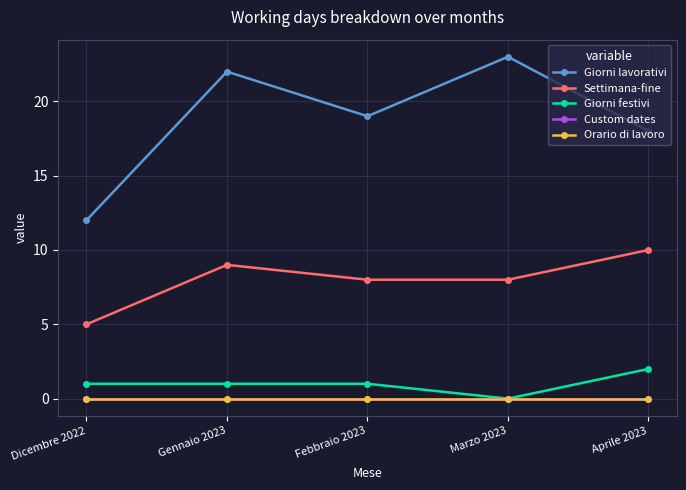

What is the label of the 3rd point from the left?

Febbraio 2023